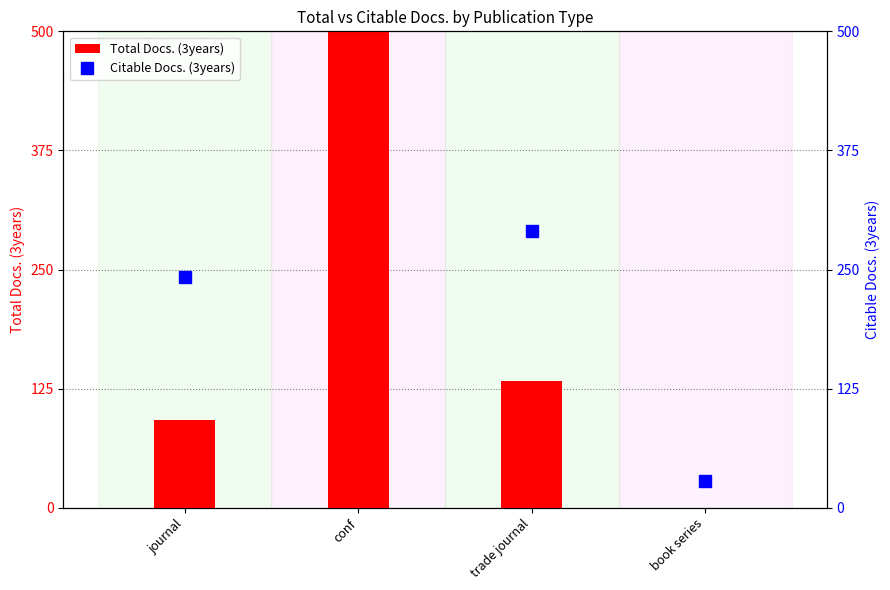

What is the label of the 1st bar from the left?

journal